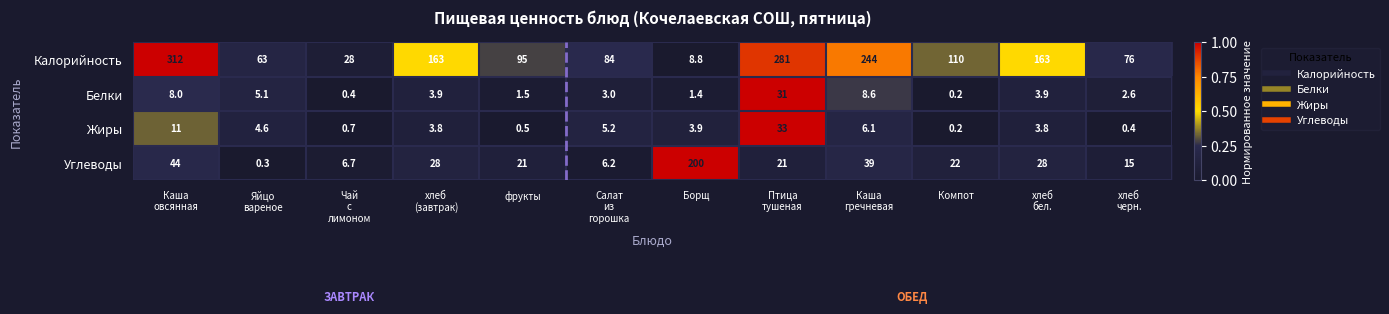

Is it true that Белки equals 2.4 at фрукты?

False